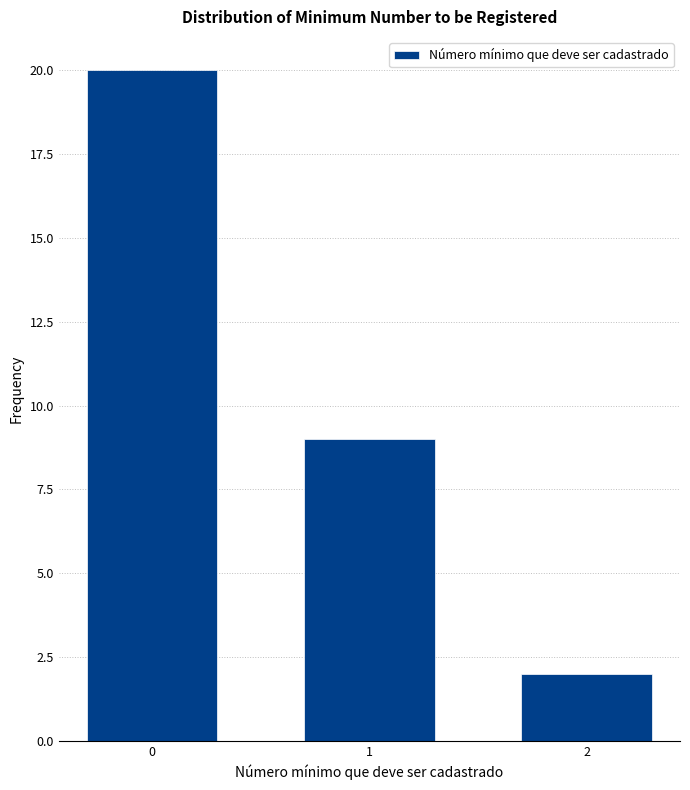

Reading left to right, transcribe all the data shown in this chart.

0=20	1=9	2=2